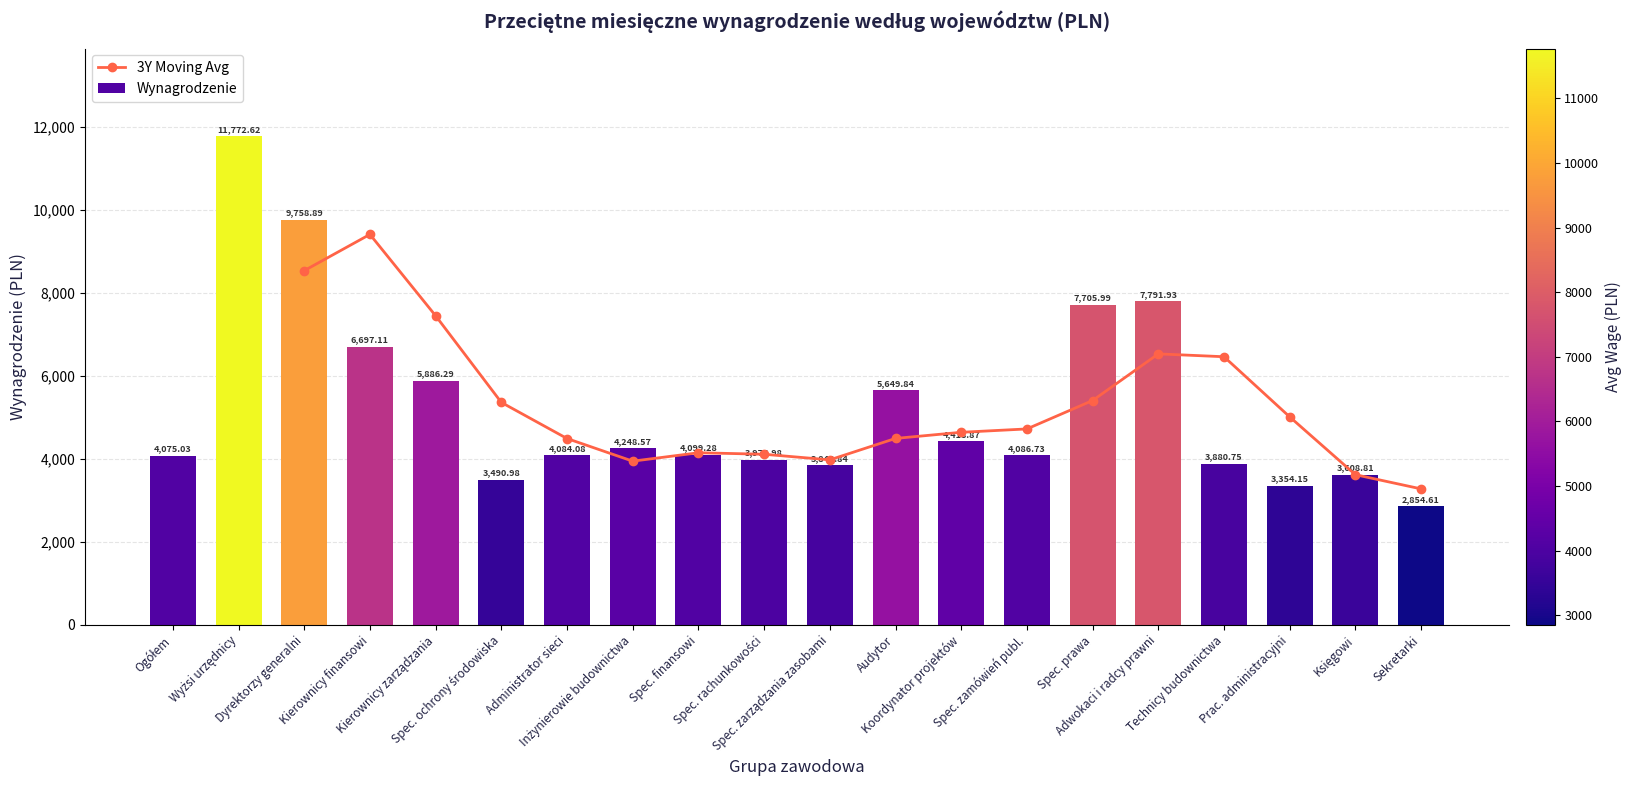

Count the number of data series in this chart.

2